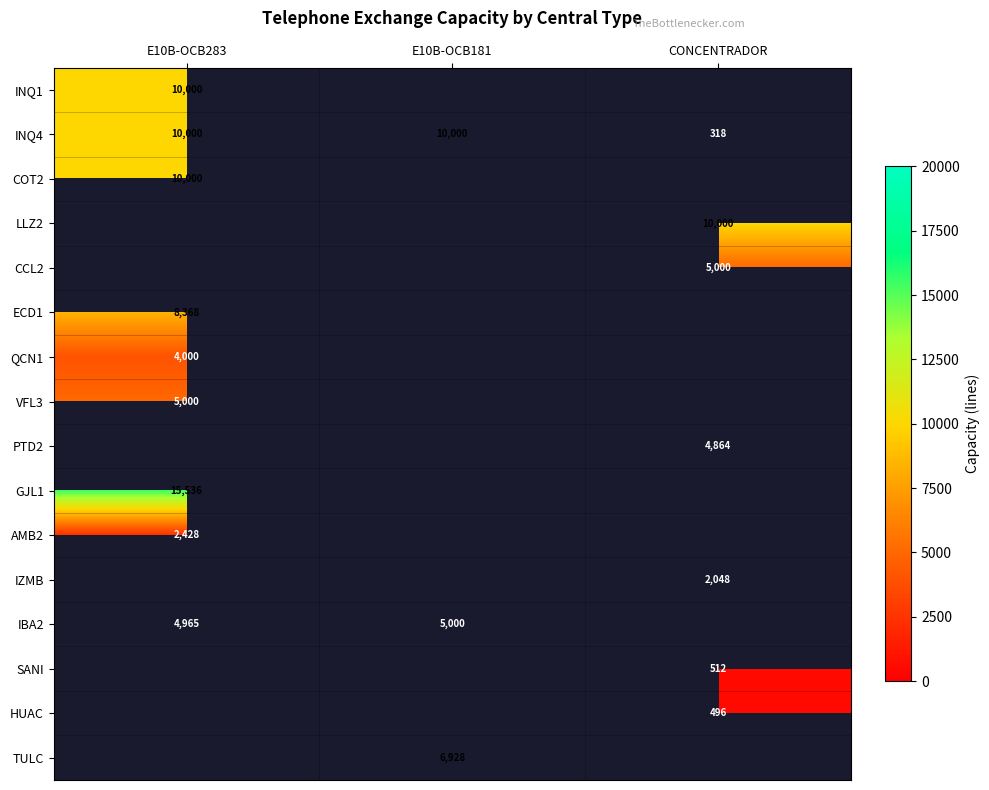

Which category has the lowest value in the INQ4 series?

CONCENTRADOR